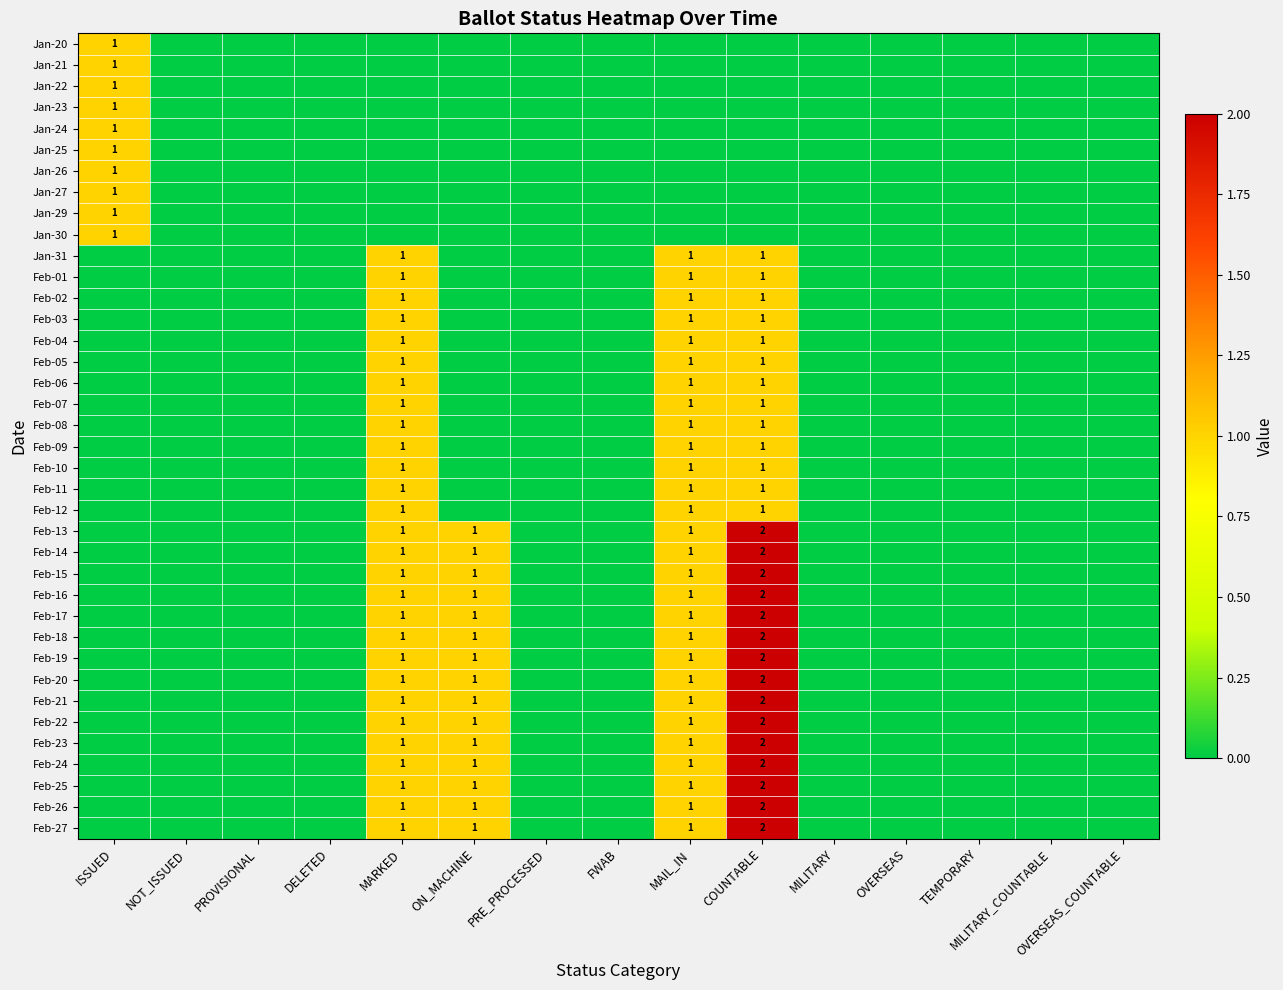

At which category does the chart reach its minimum across all series?

NOT_ISSUED